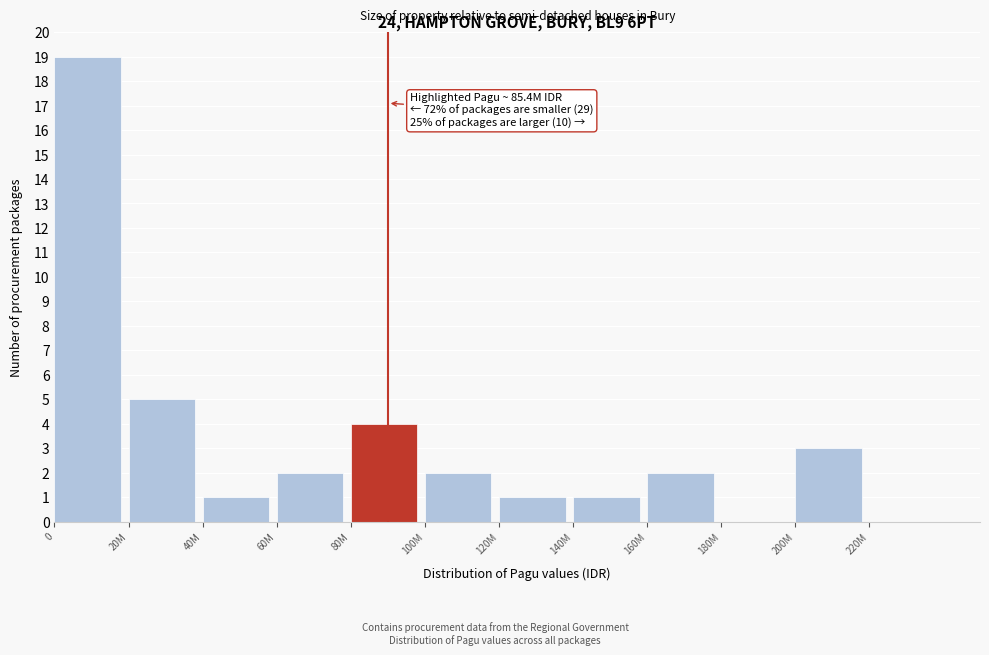

Reading left to right, list all the values displayed in this chart.

0=19	20M=5	40M=1	60M=2	80M=4	100M=2	120M=1	140M=1	160M=2	180M=0	200M=3	220M=0